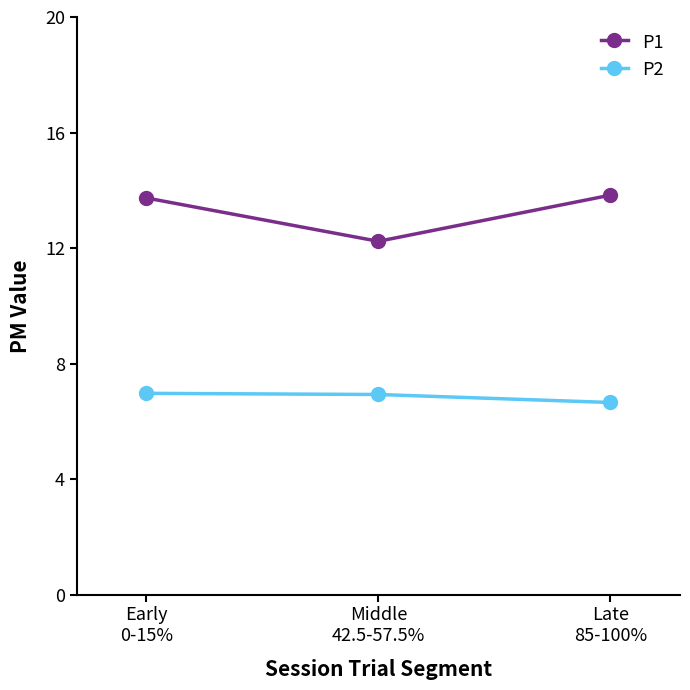

What are all the series names shown in the legend?

P1, P2